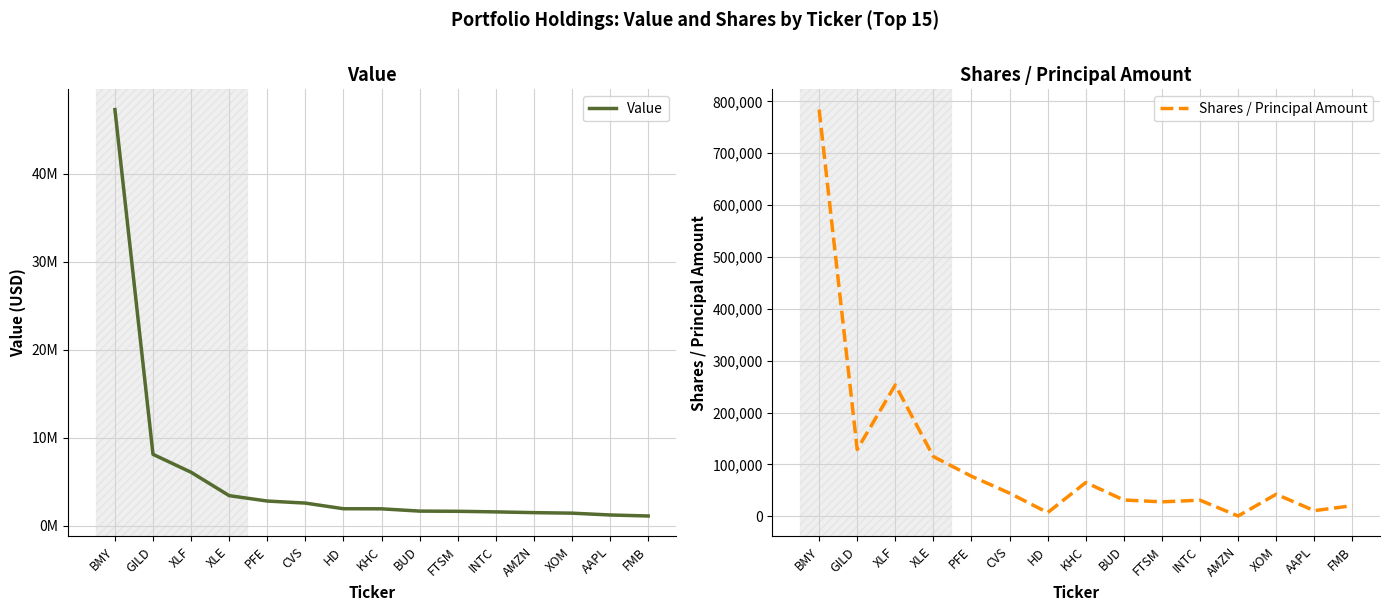

True or false: Shares / Principal Amount and Value intersect in this chart.

False